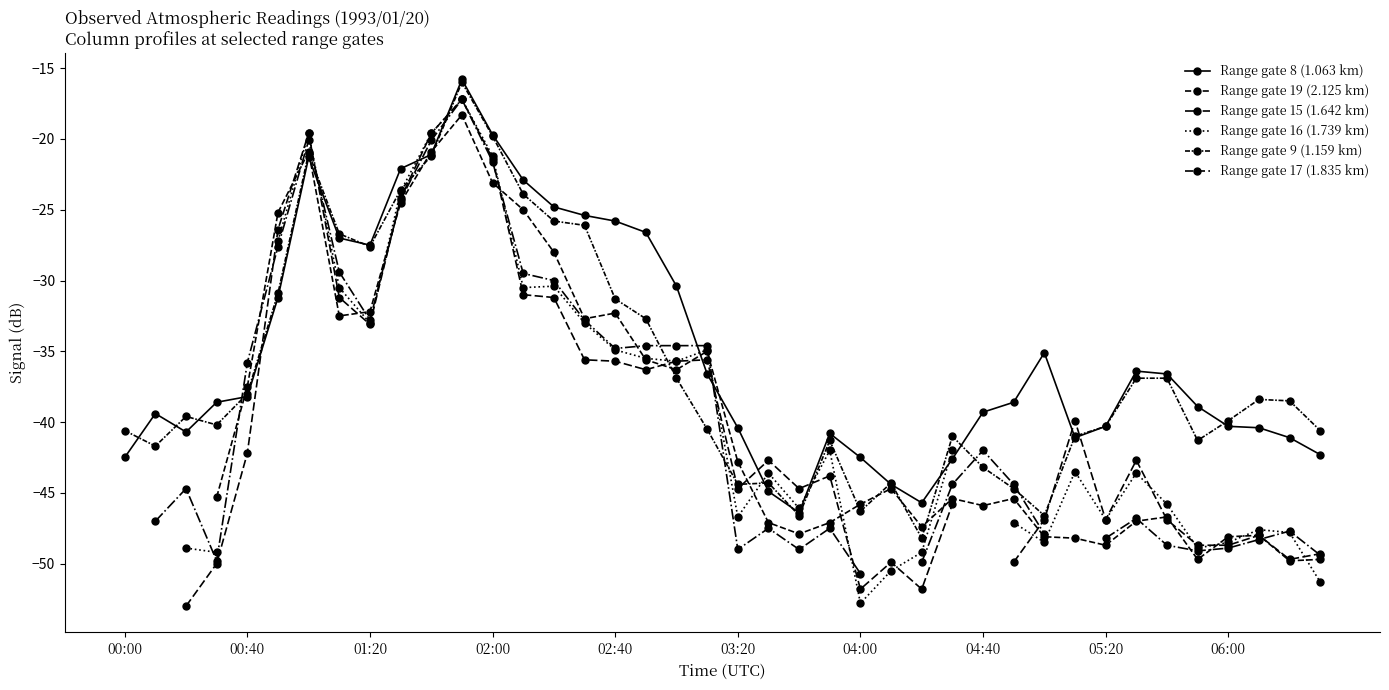

List the series in order of their overall mean, highest first.

Range gate 8 (1.063 km), Range gate 19 (2.125 km), Range gate 15 (1.642 km), Range gate 16 (1.739 km), Range gate 9 (1.159 km), Range gate 17 (1.835 km)